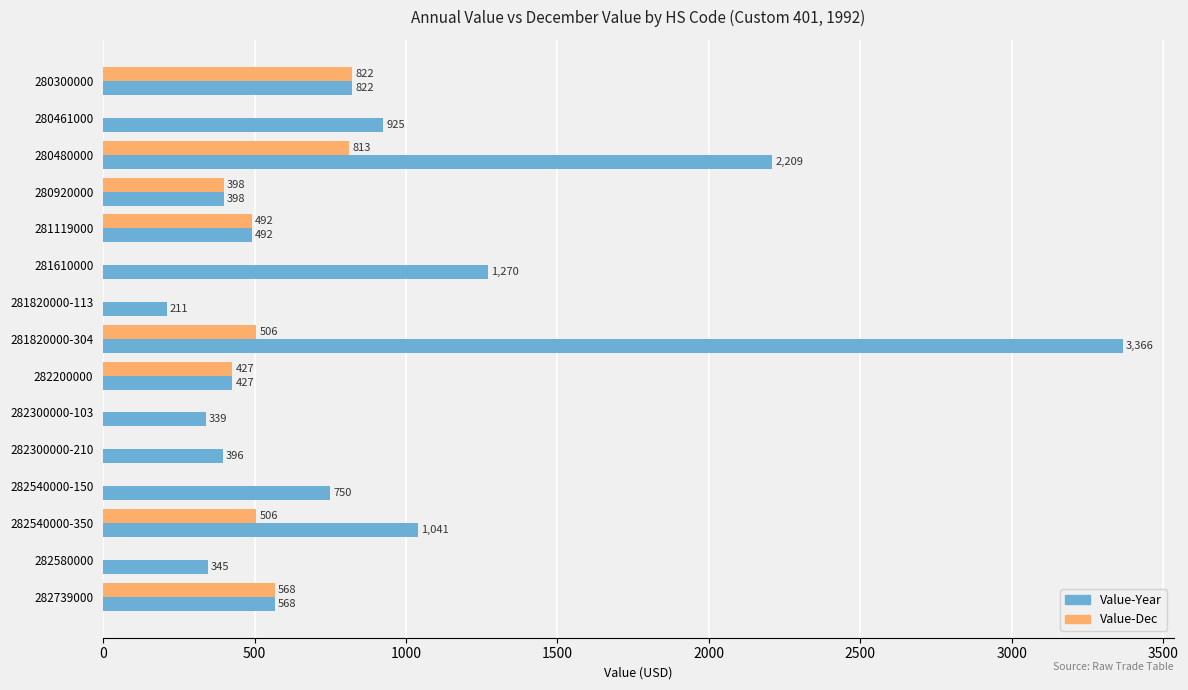

What is the greatest value displayed?

3366